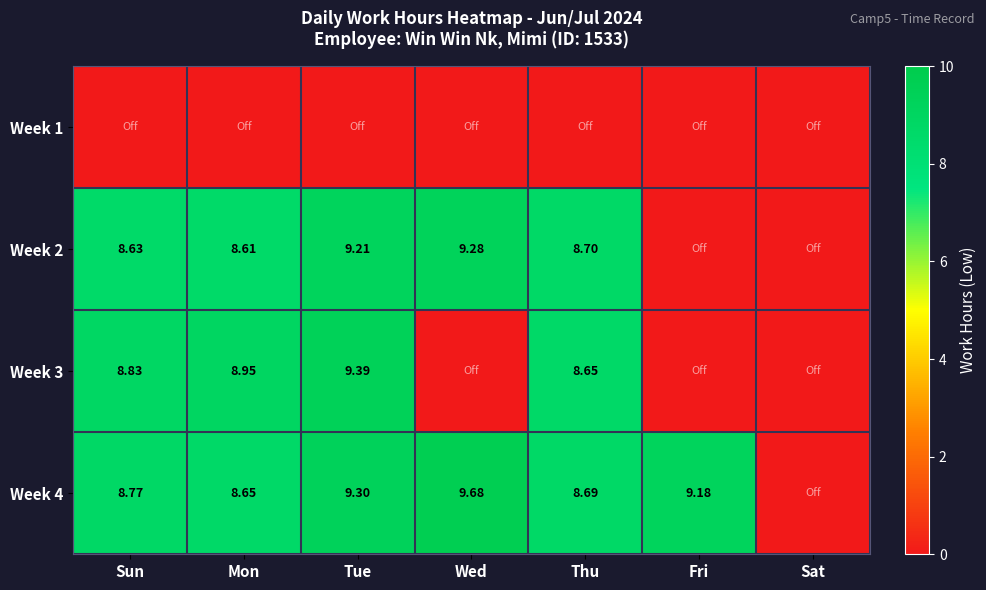

What is the sum of the Week 4 values at Sat and Mon?

8.7